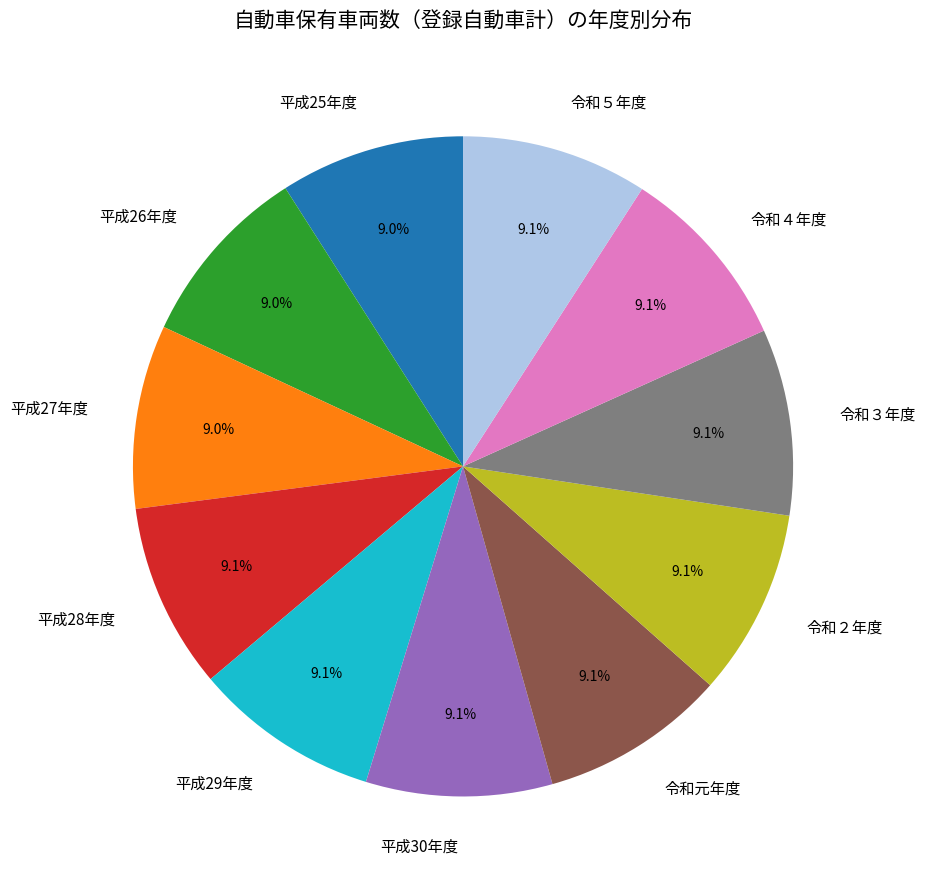

Approximately how many times larger is the value at 平成28年度 compared to 令和４年度?

1.0